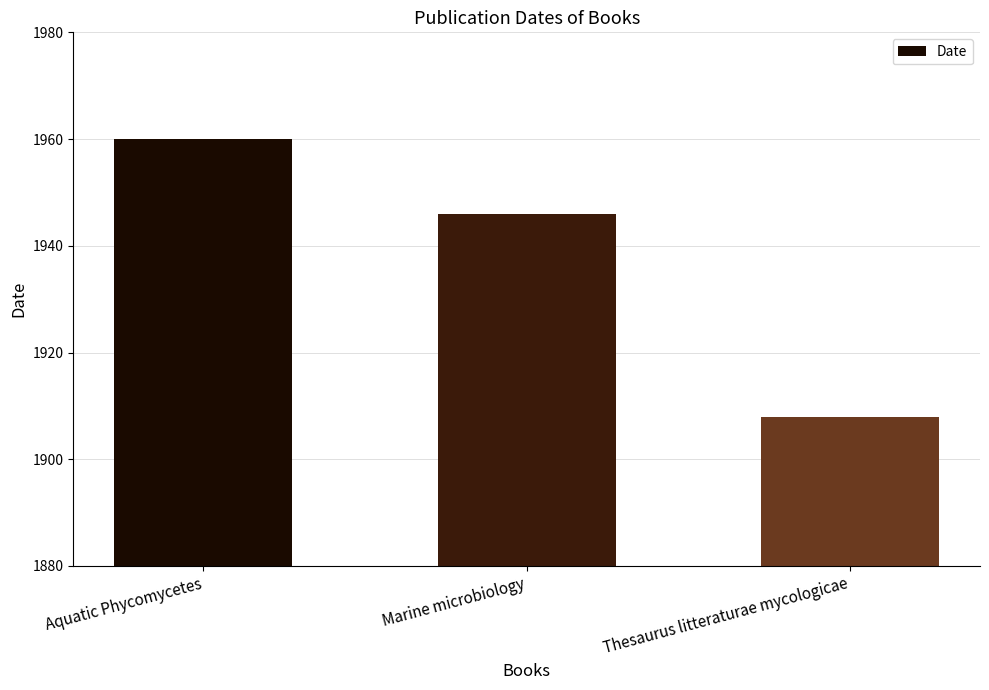

How many distinct data groups are displayed?

1